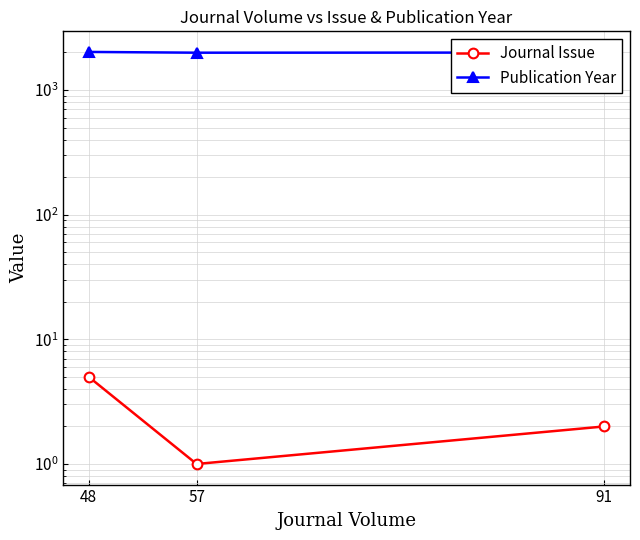

List the labels in order of Publication Year value, largest first.

48, 91, 57